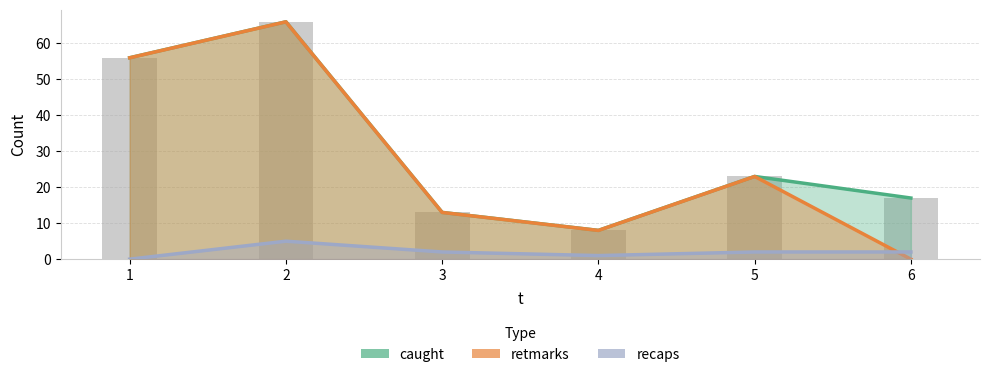

What is the total value across all series at 2?

137